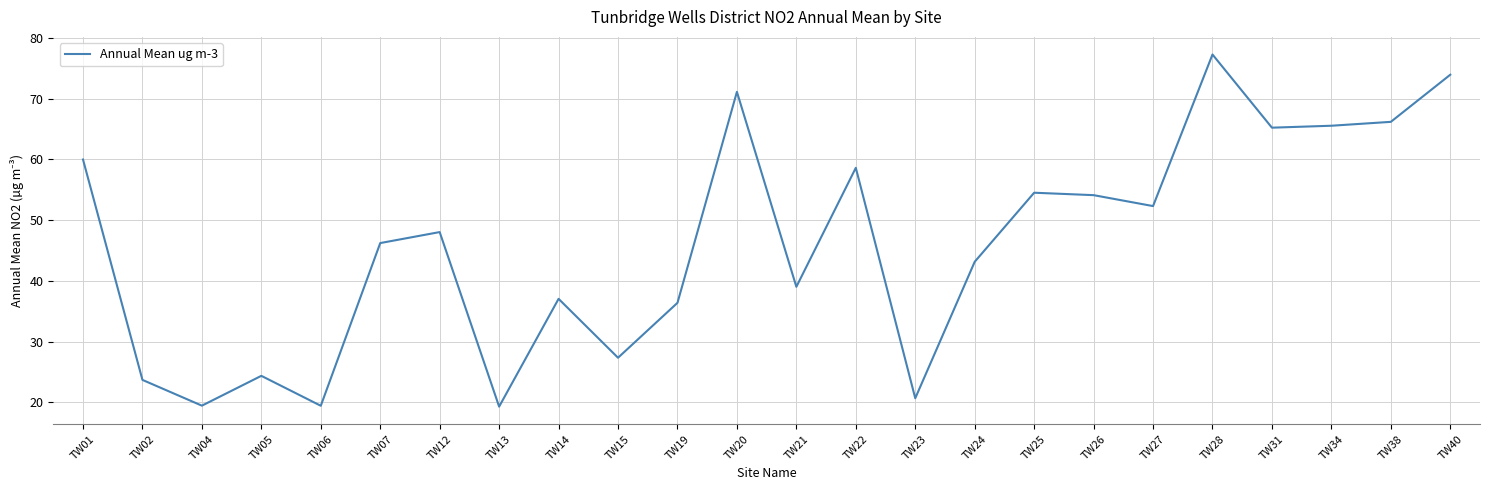

Which label corresponds to the largest value in the chart?

TW28